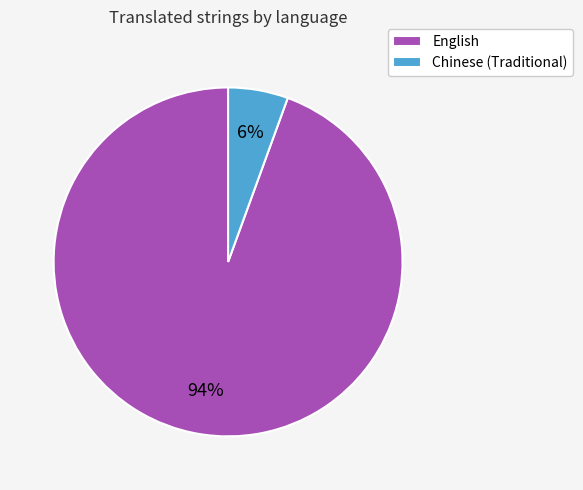

What percentage is the English slice, to the nearest percent?

94%